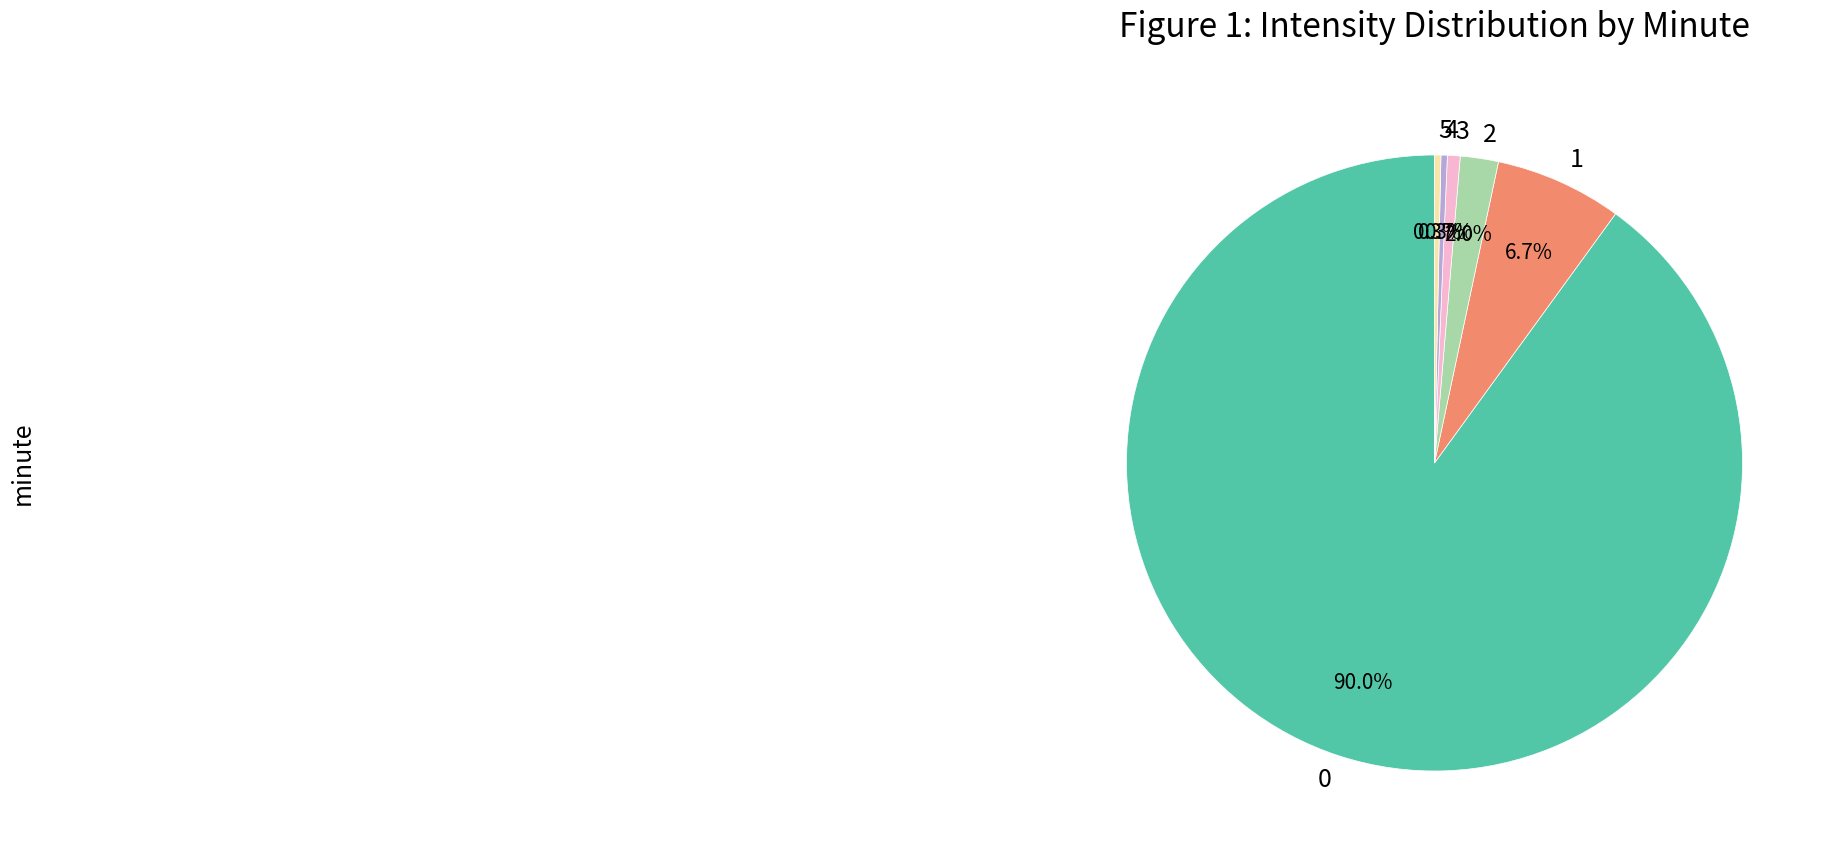

To the nearest percent, what is the difference between the largest and smallest slice percentages?

90%